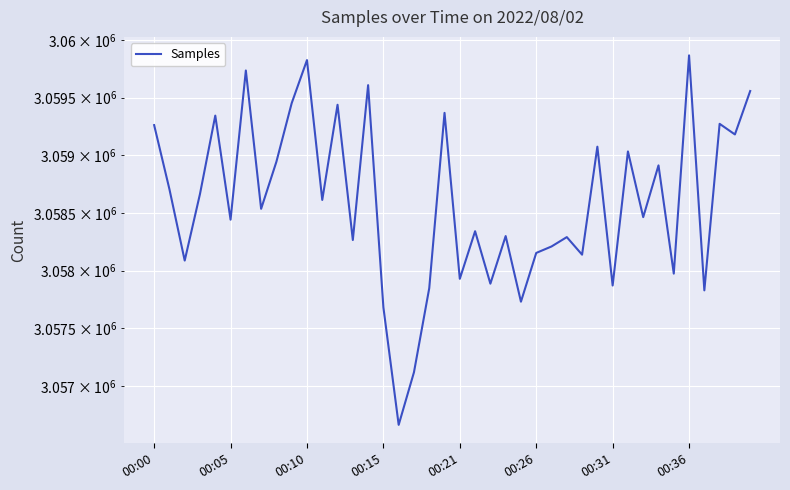

How many lines are shown in the chart?

1